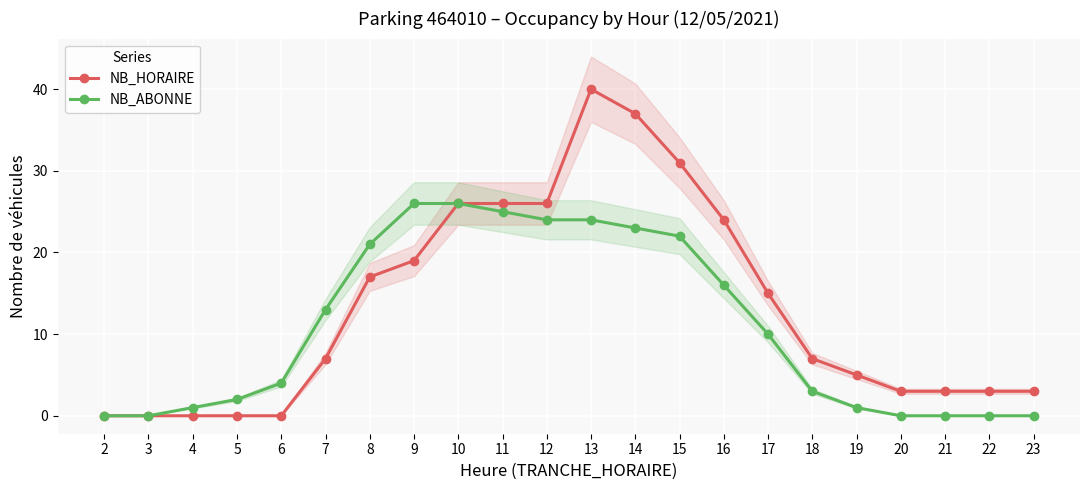

At which label does NB_HORAIRE first exceed 7?

8